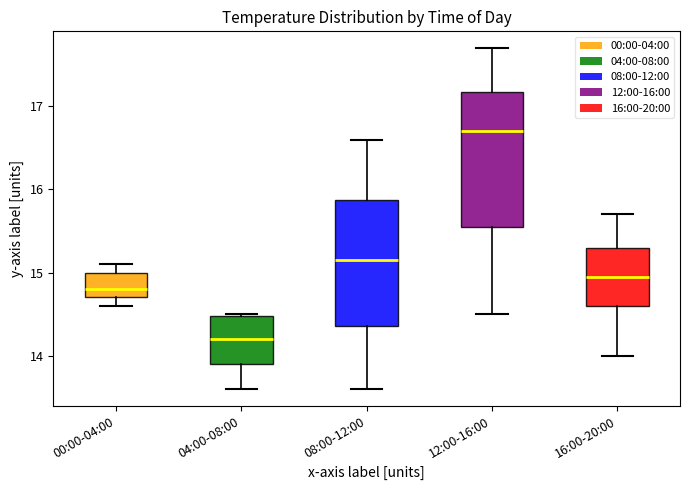

Where is the upper edge of the box for 08:00-12:00 on the y-axis? The values are not printed on the chart, so give them approximately, as read against the axis.

15.9